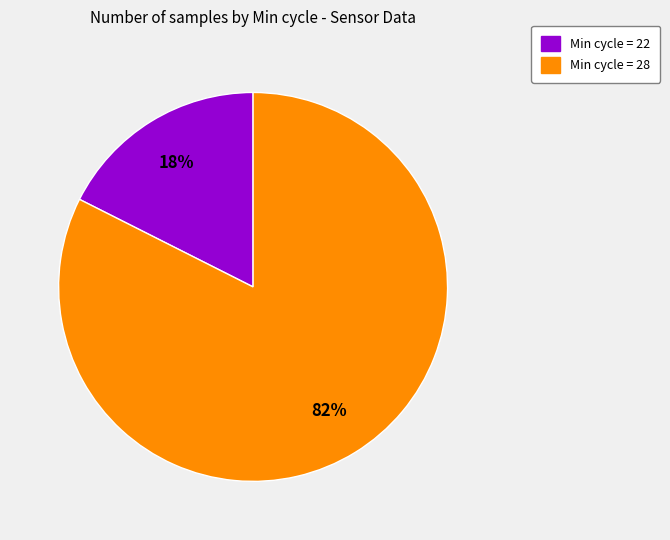

To the nearest percent, what is the average slice percentage?

50%